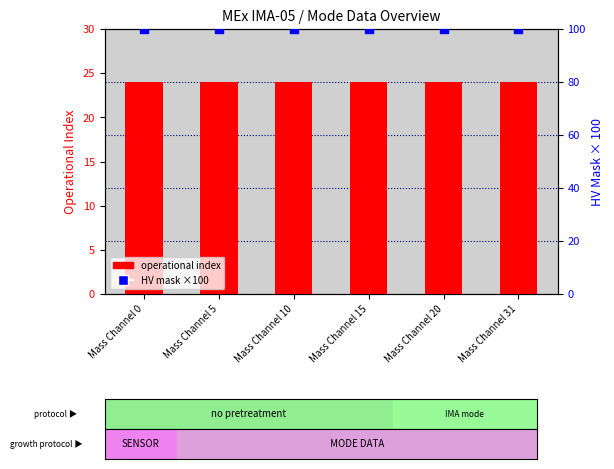

At which category is the sum across all series the highest?

Mass Channel 0